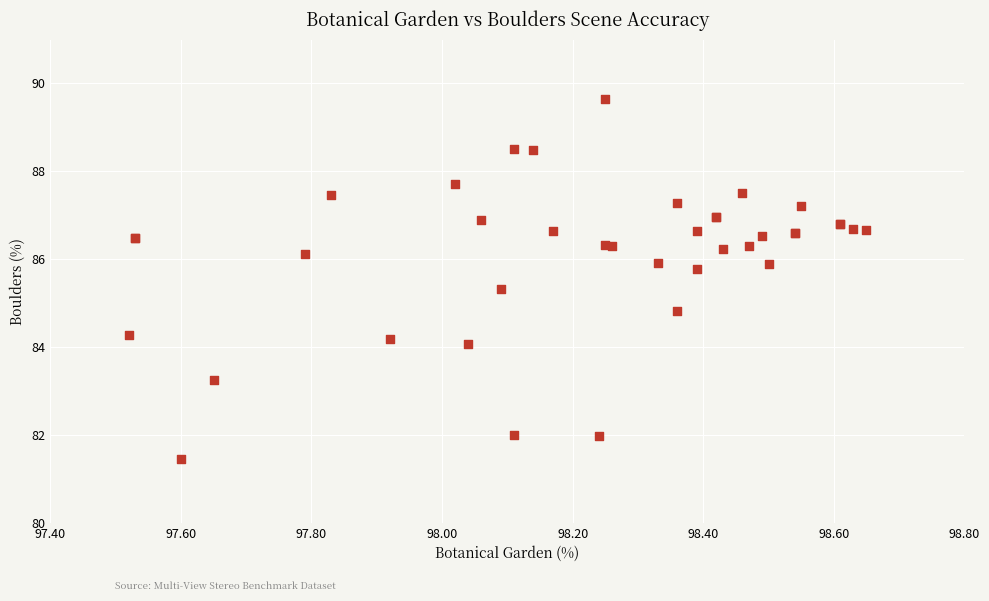

What Y value in the scatter plot is closest to 85?

84.8